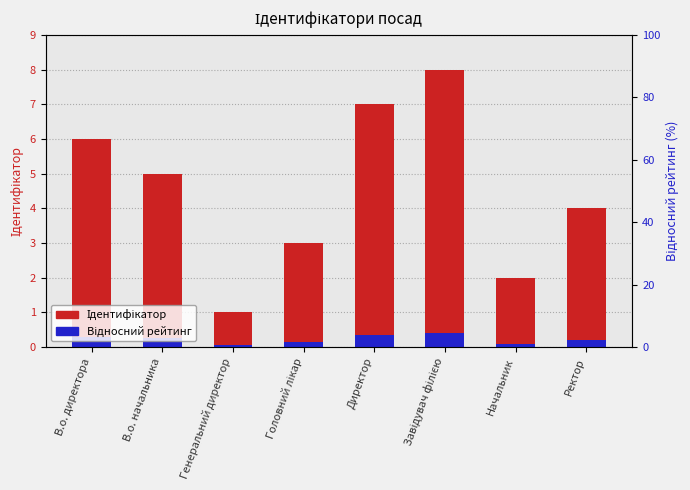

How many groups of bars are there?

8